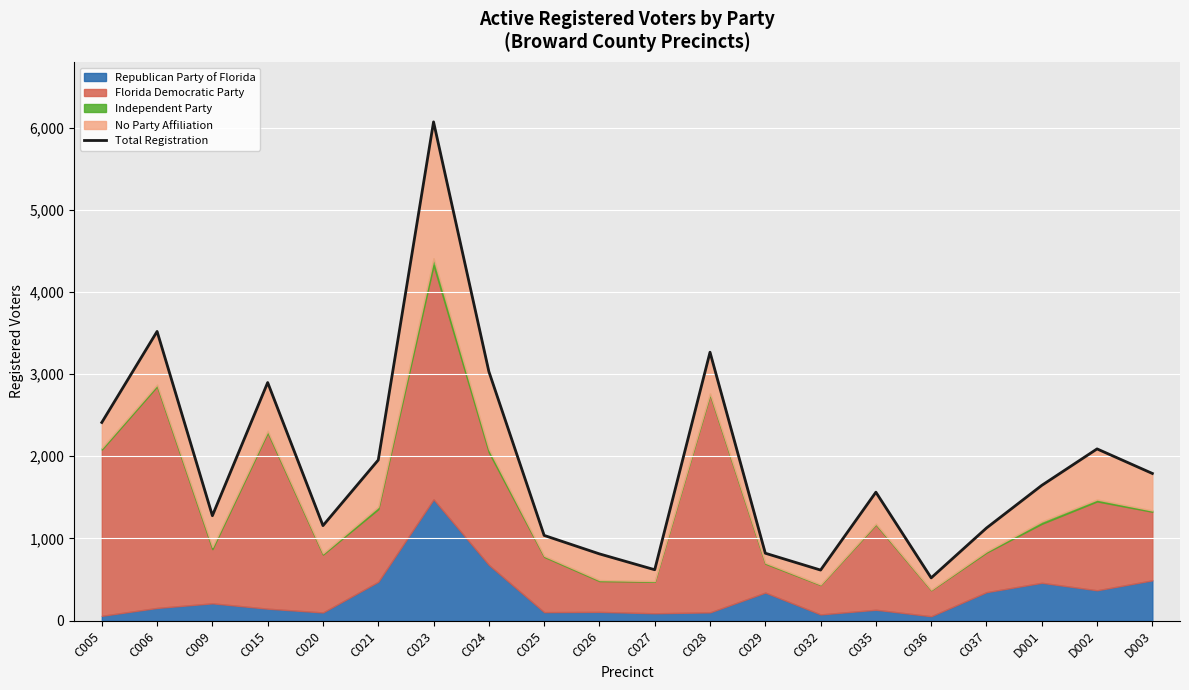

Approximately how many times larger is the value at C032 compared to C020?

0.5